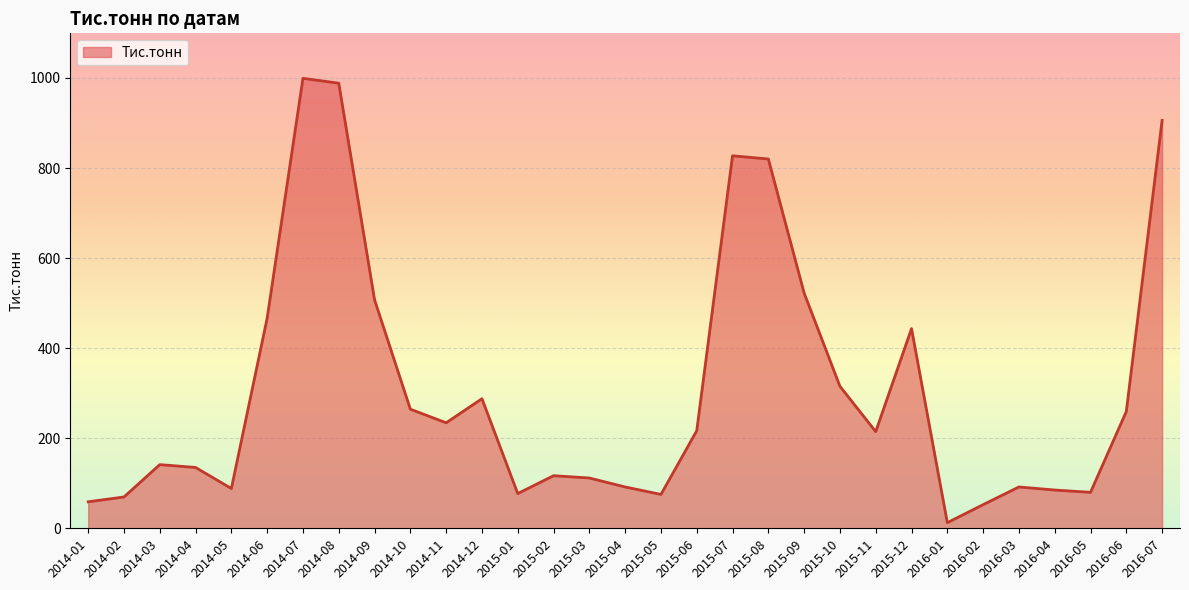

How many distinct data groups are displayed?

1